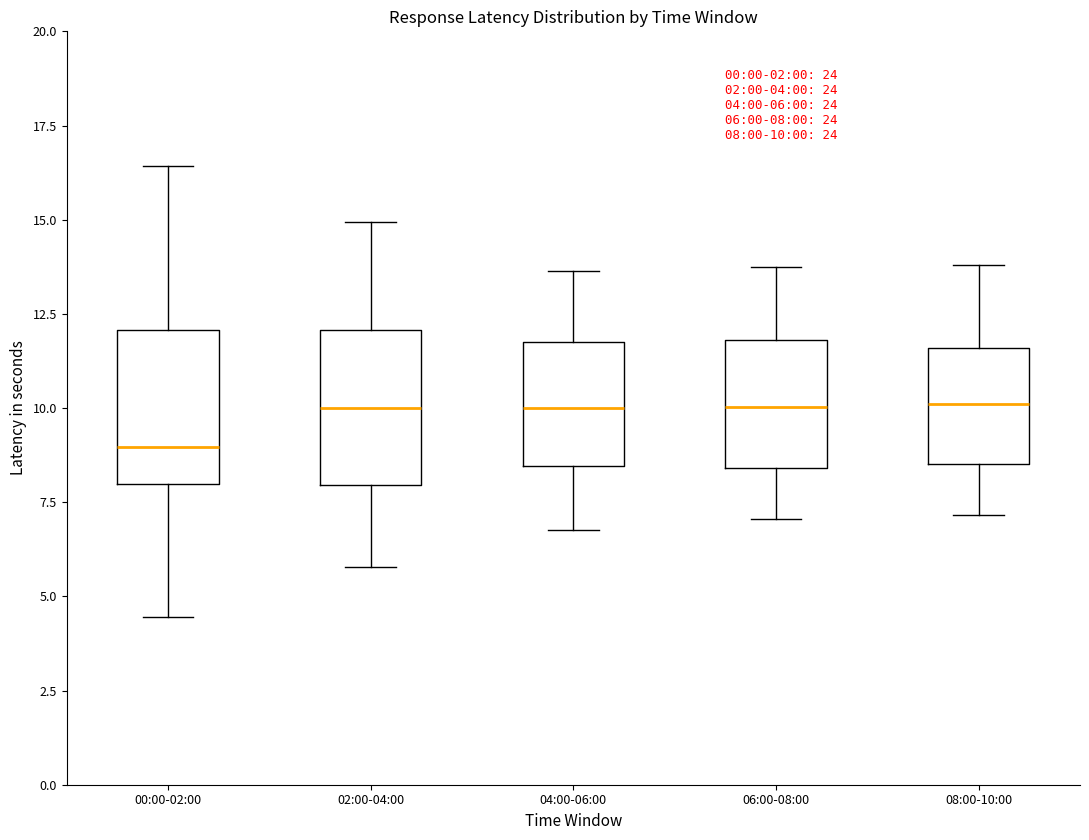

Which box's median line is the lowest?

00:00-02:00